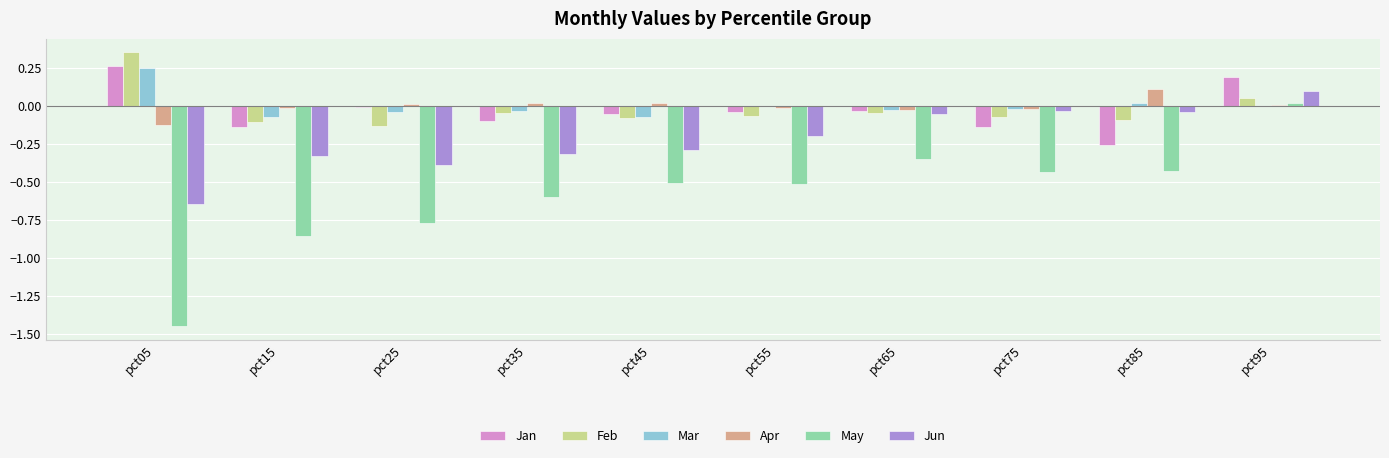

At which category is the sum across all series the highest?

pct95